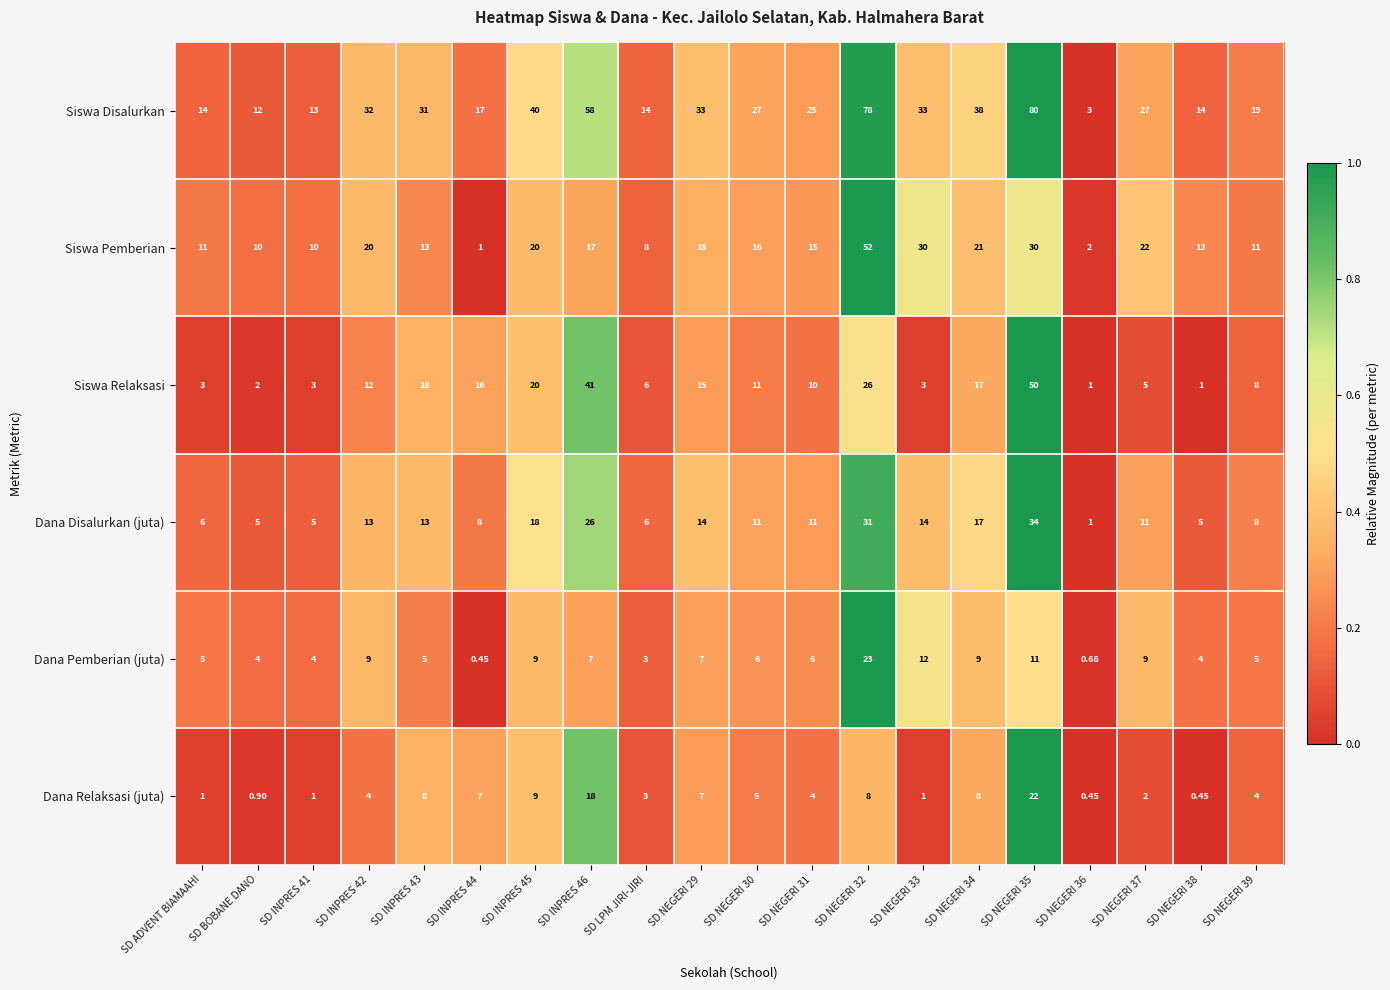

Rank the series at SD NEGERI 37 from lowest to highest value.

Dana Relaksasi (juta), Siswa Relaksasi, Dana Pemberian (juta), Dana Disalurkan (juta), Siswa Pemberian, Siswa Disalurkan